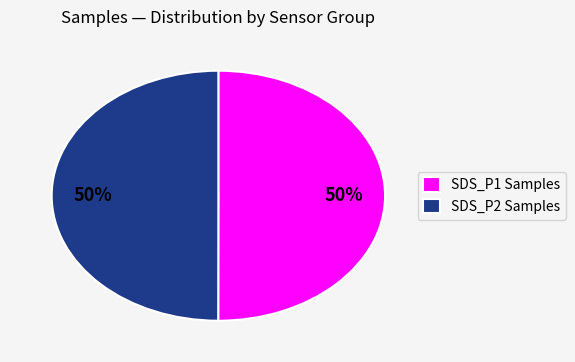

Is it true that SDS_P1 Samples is 57% of the pie?

False